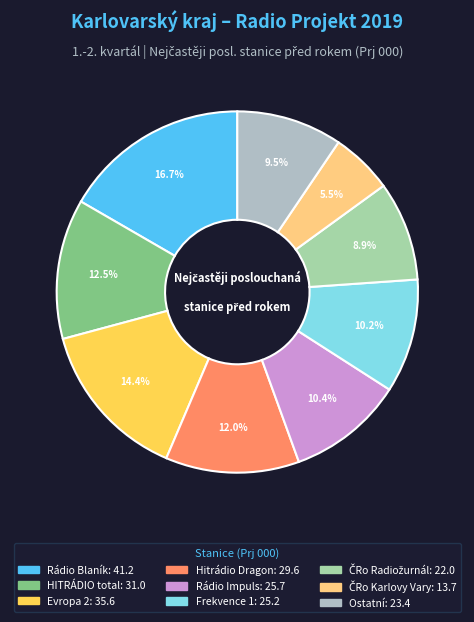

Count the number of slices in the pie.

9